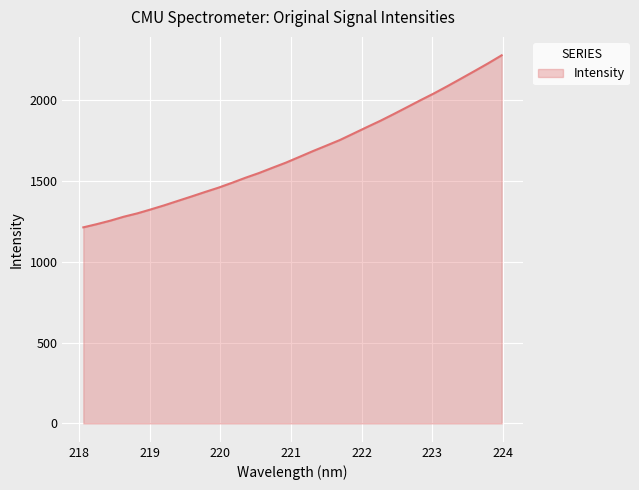

What is the difference between the maximum and minimum values?

1064.3